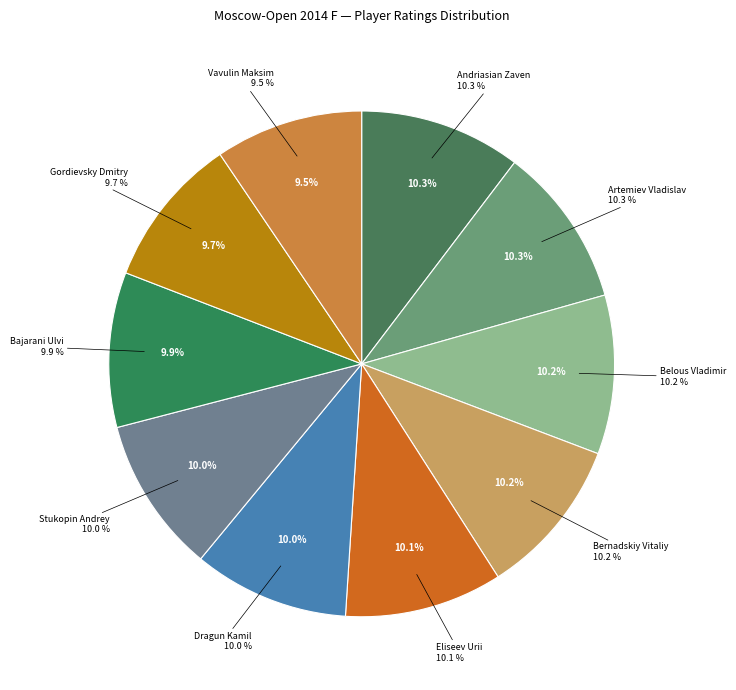

Rank the categories by value from lowest to highest.

Vavulin Maksim, Gordievsky Dmitry, Bajarani Ulvi, Dragun Kamil, Stukopin Andrey, Eliseev Urii, Bernadskiy Vitaliy, Belous Vladimir, Artemiev Vladislav, Andriasian Zaven